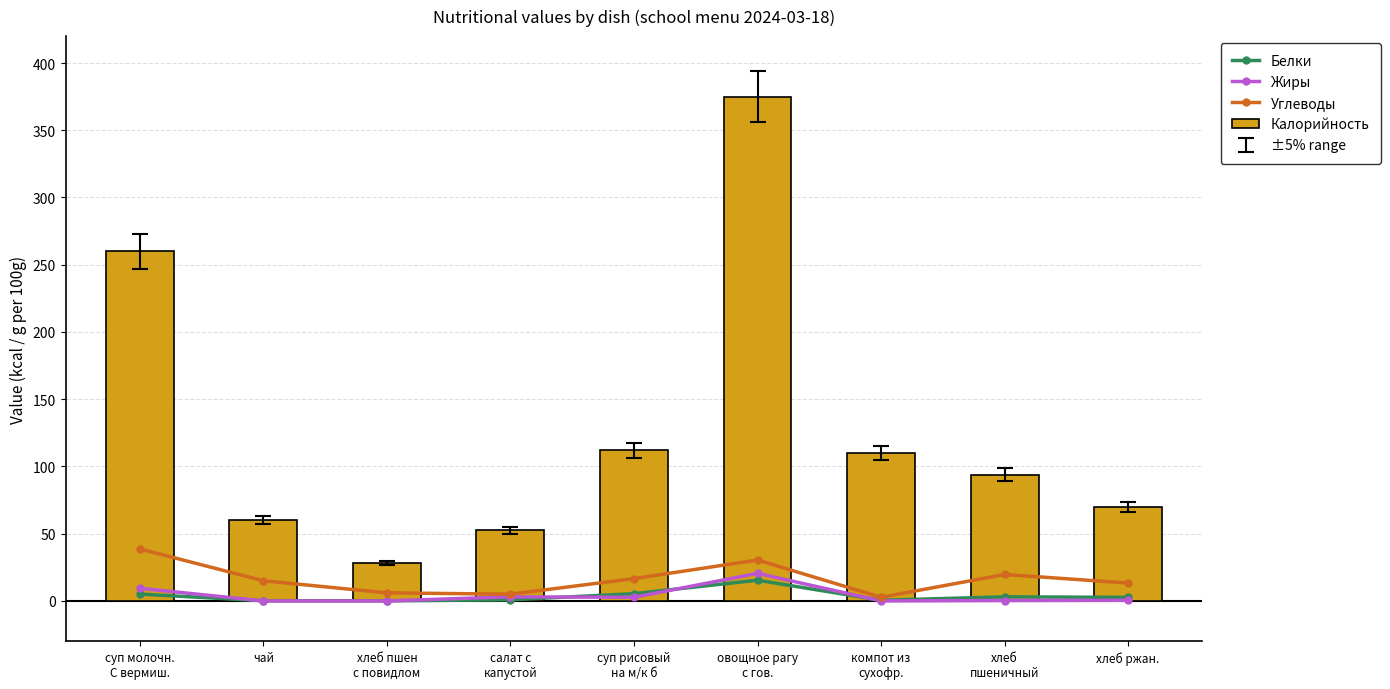

What is the average value of the Жиры series?

4.1